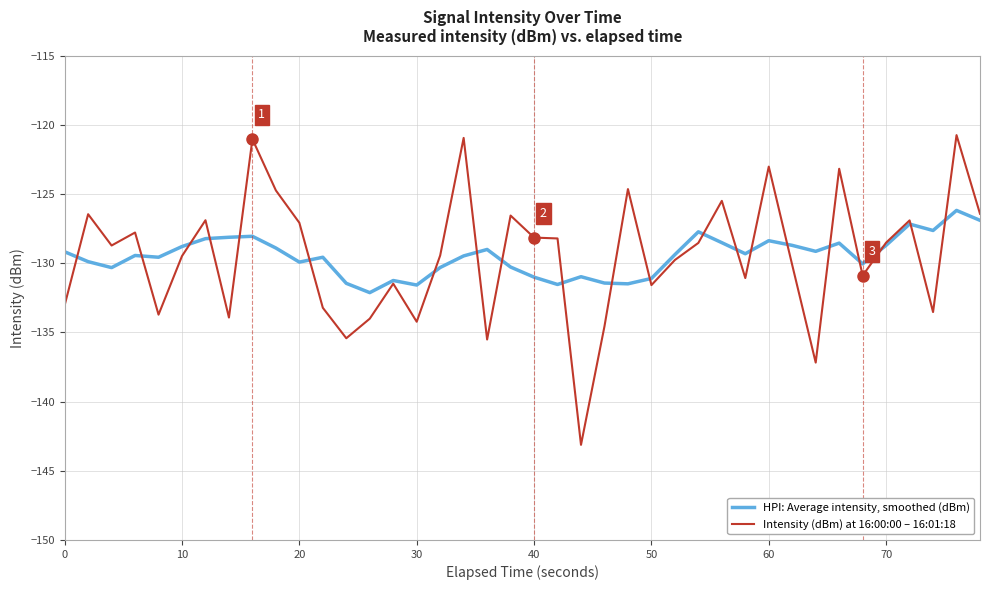

What is the highest value of the Intensity (dBm) at 16:00:00 – 16:01:18 series?

-120.7